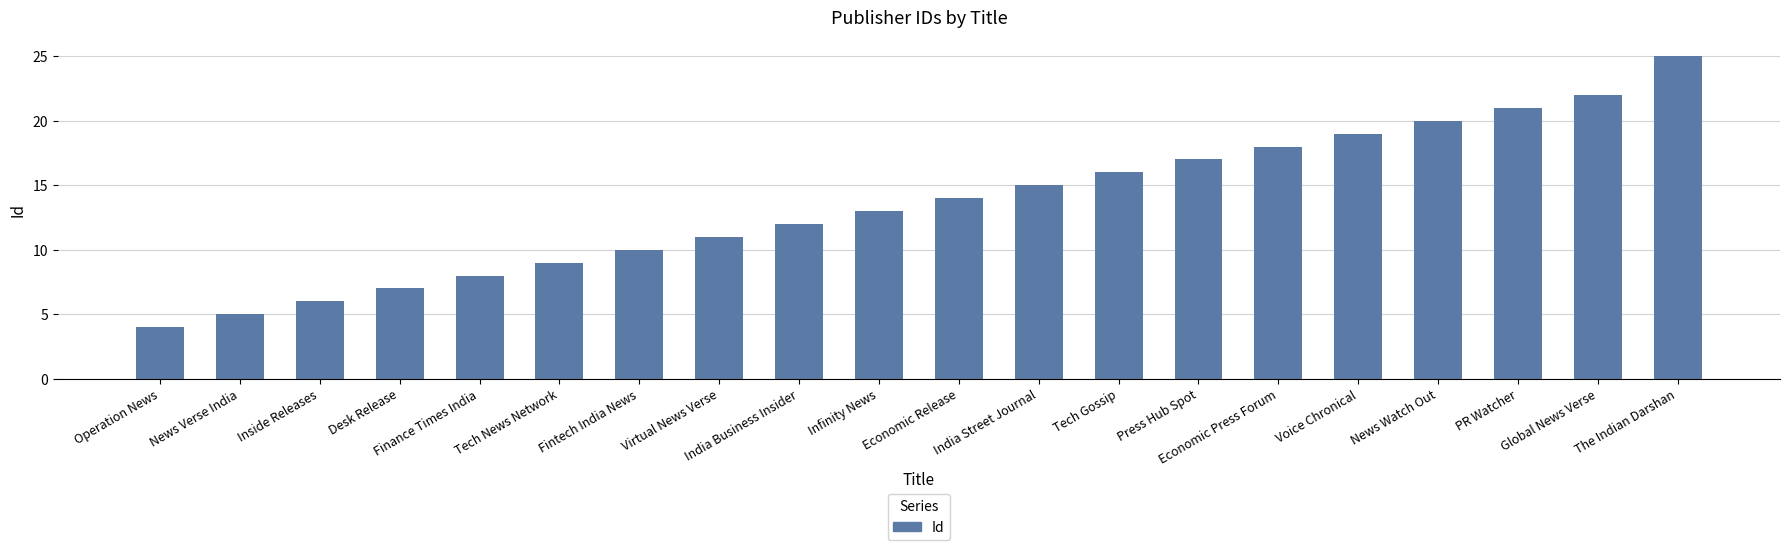

Approximately how many times larger is the value at Operation News compared to Tech News Network?

0.4